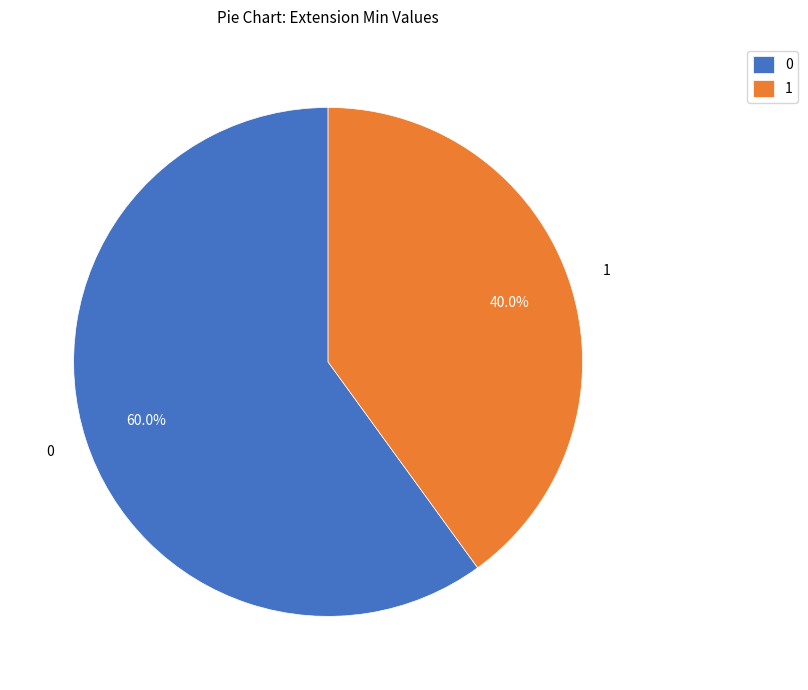

Combined, what portion of the pie is 0 and 1?

100.0%